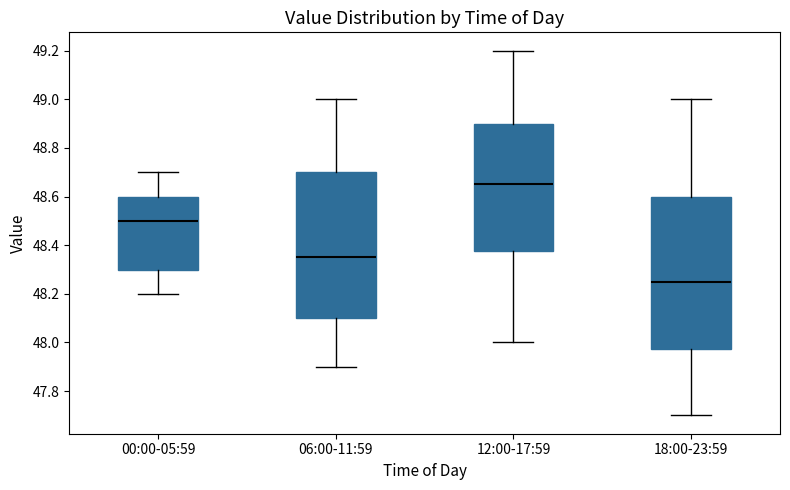

Where does the median line of the box for 12:00-17:59 sit on the y-axis? The values are not printed on the chart, so give them approximately, as read against the axis.

48.66